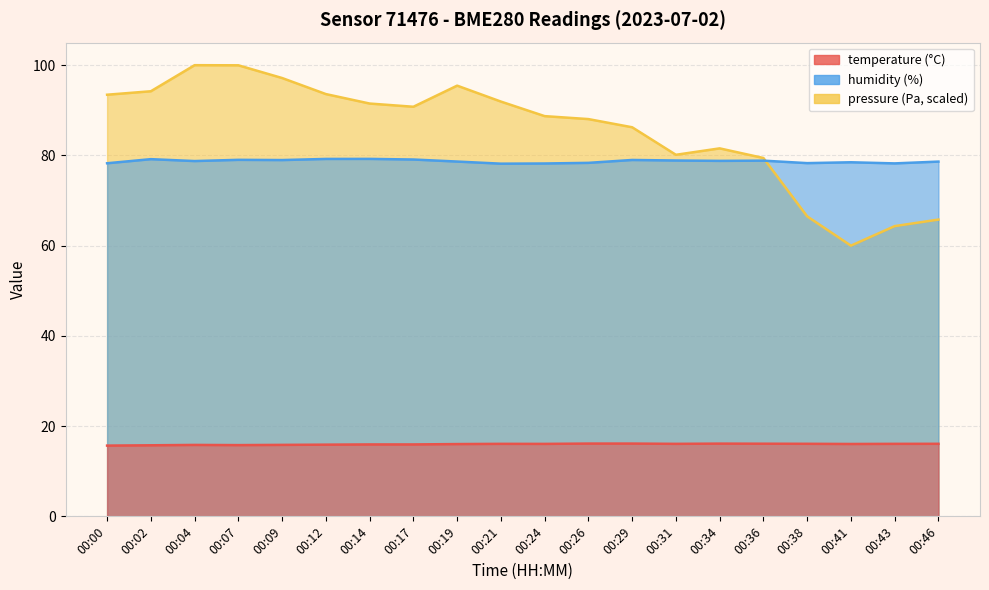

What is the greatest value displayed?

100.0